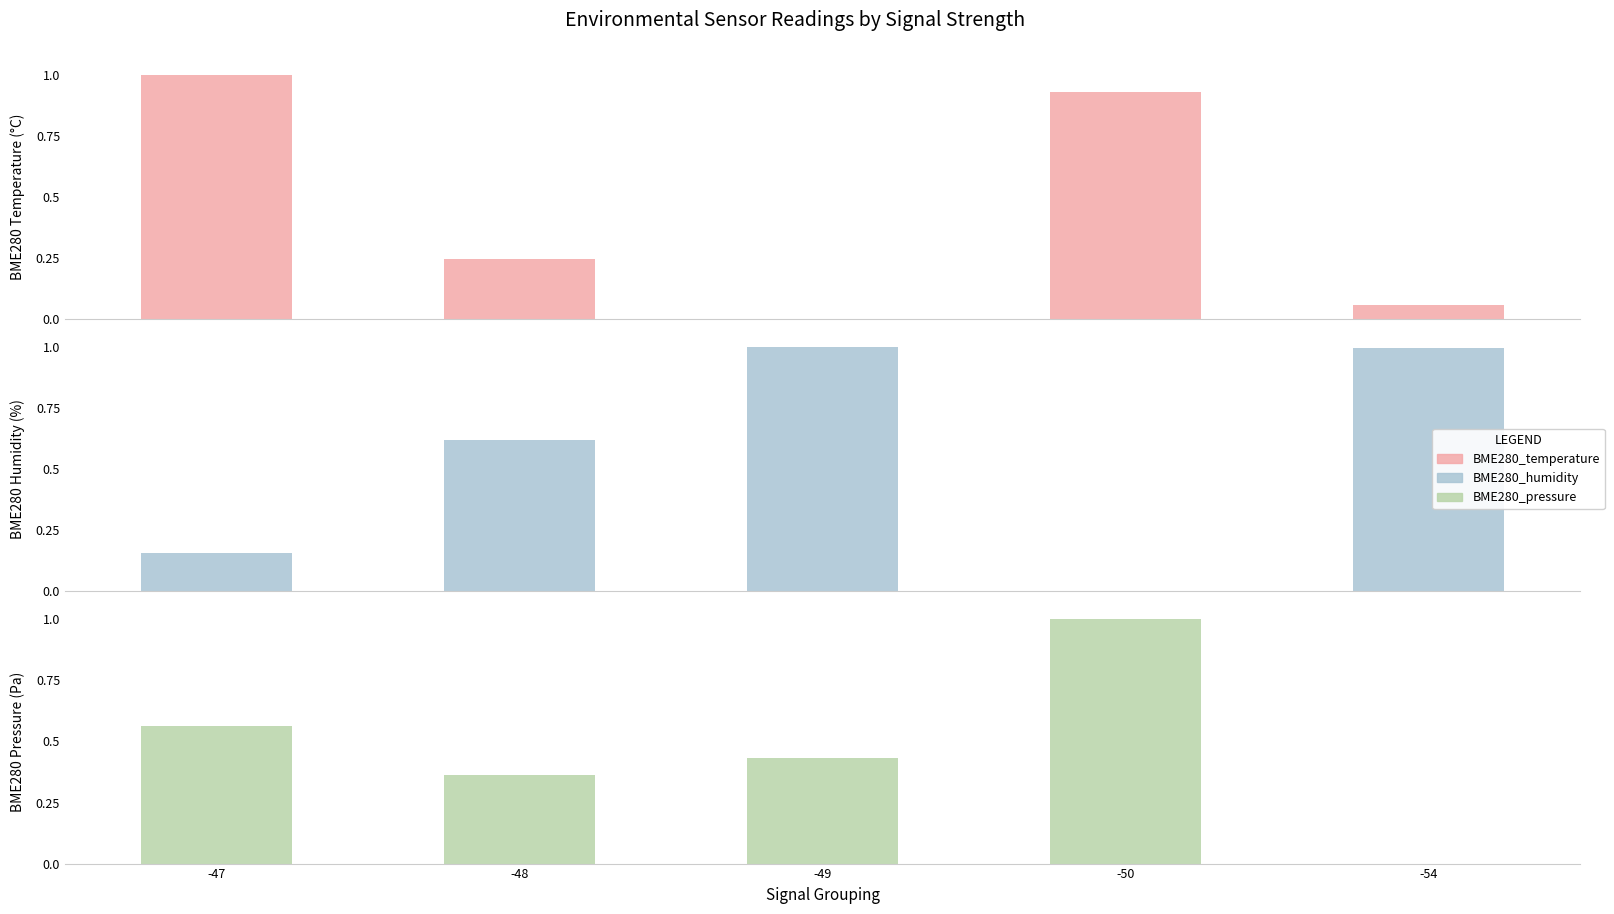

Which category has the highest value in the BME280_temperature series?

-47